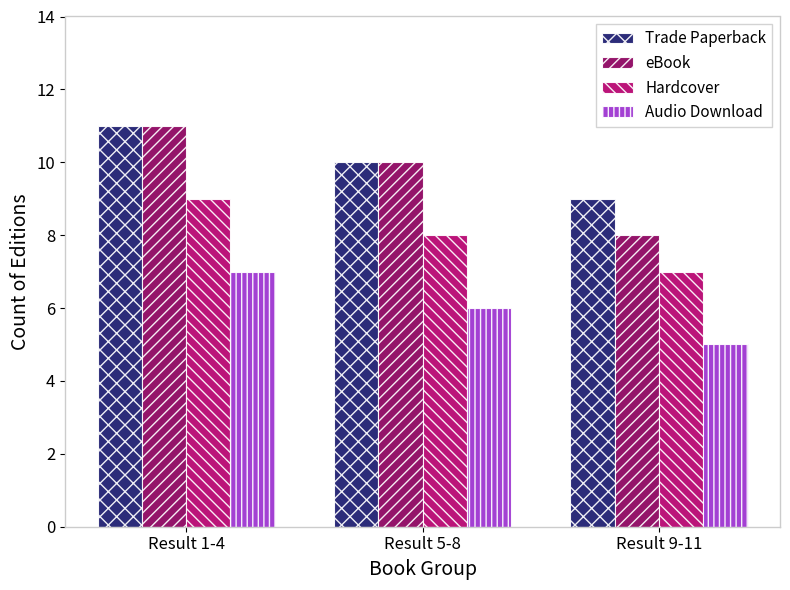

True or false: eBook has a value of 11 at Result 1-4.

True